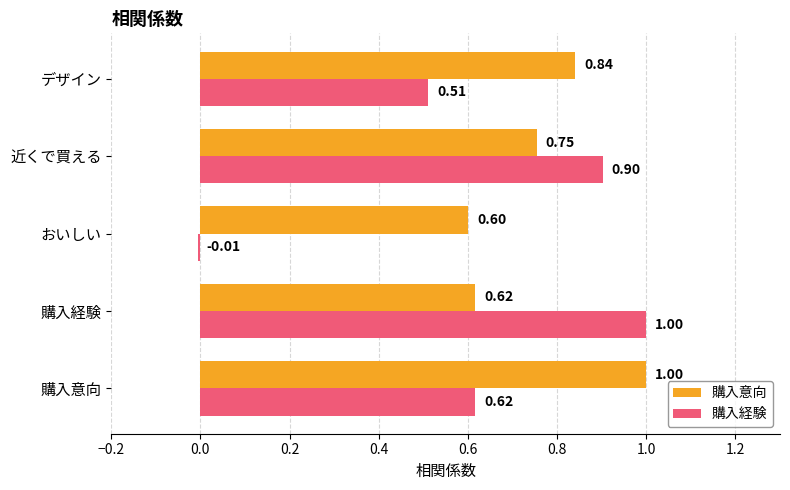

Where is 購入意向 nearest to the value 0?

おいしい